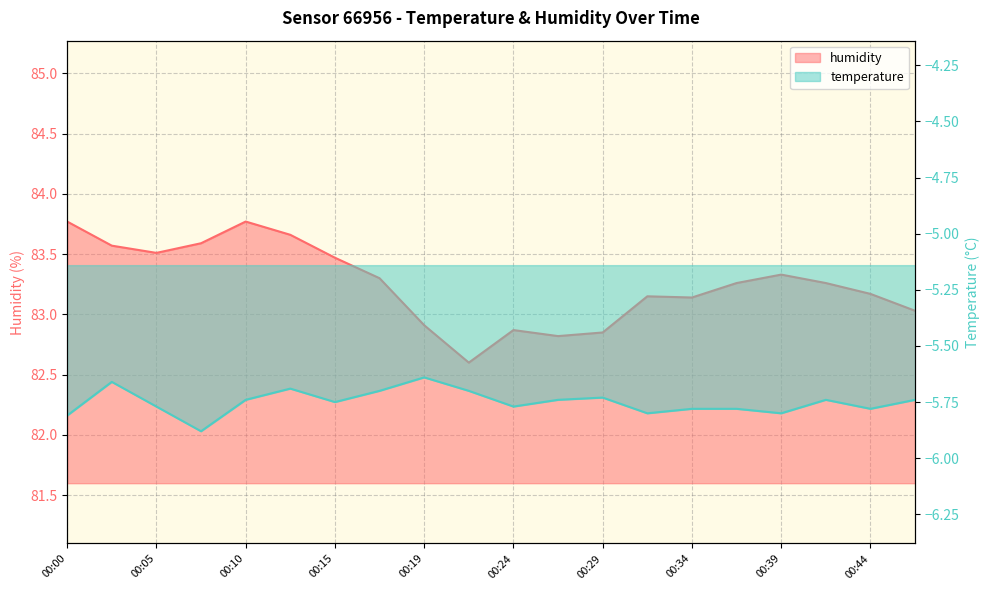

List the series in order of their overall mean, highest first.

humidity, temperature